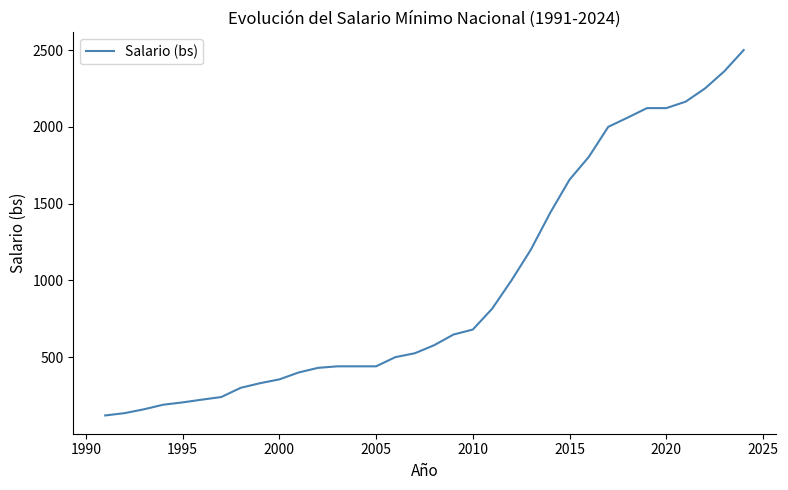

What is the maximum value shown in the chart?

2500.0